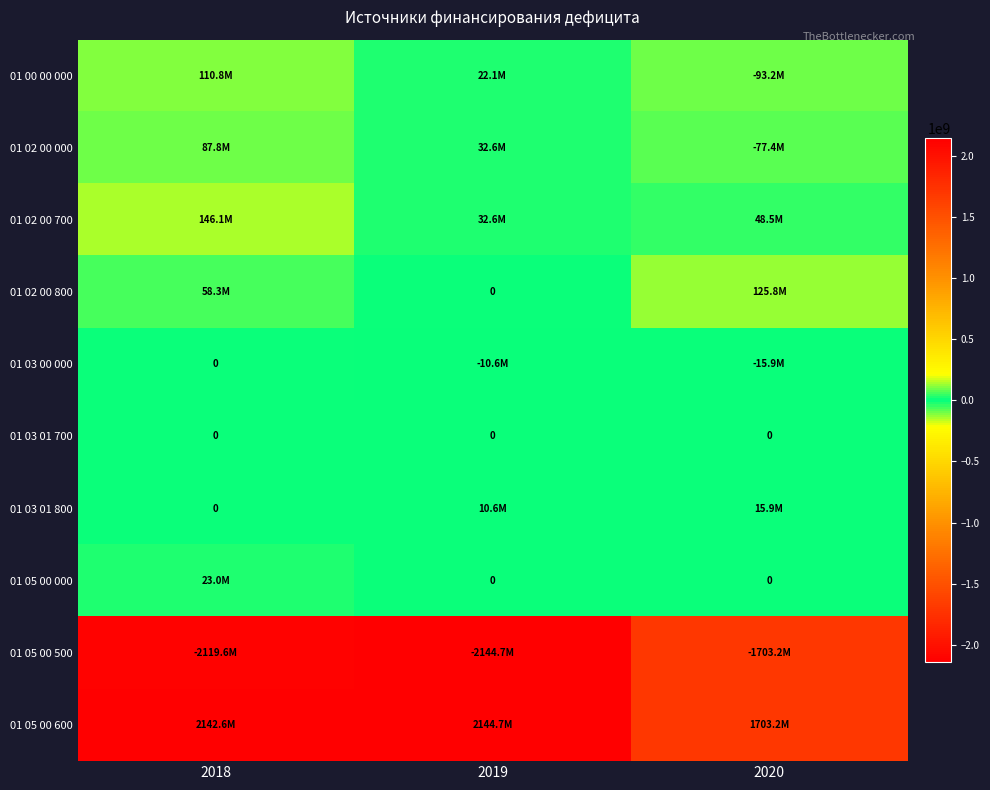

How many categories are shown in the chart?

3